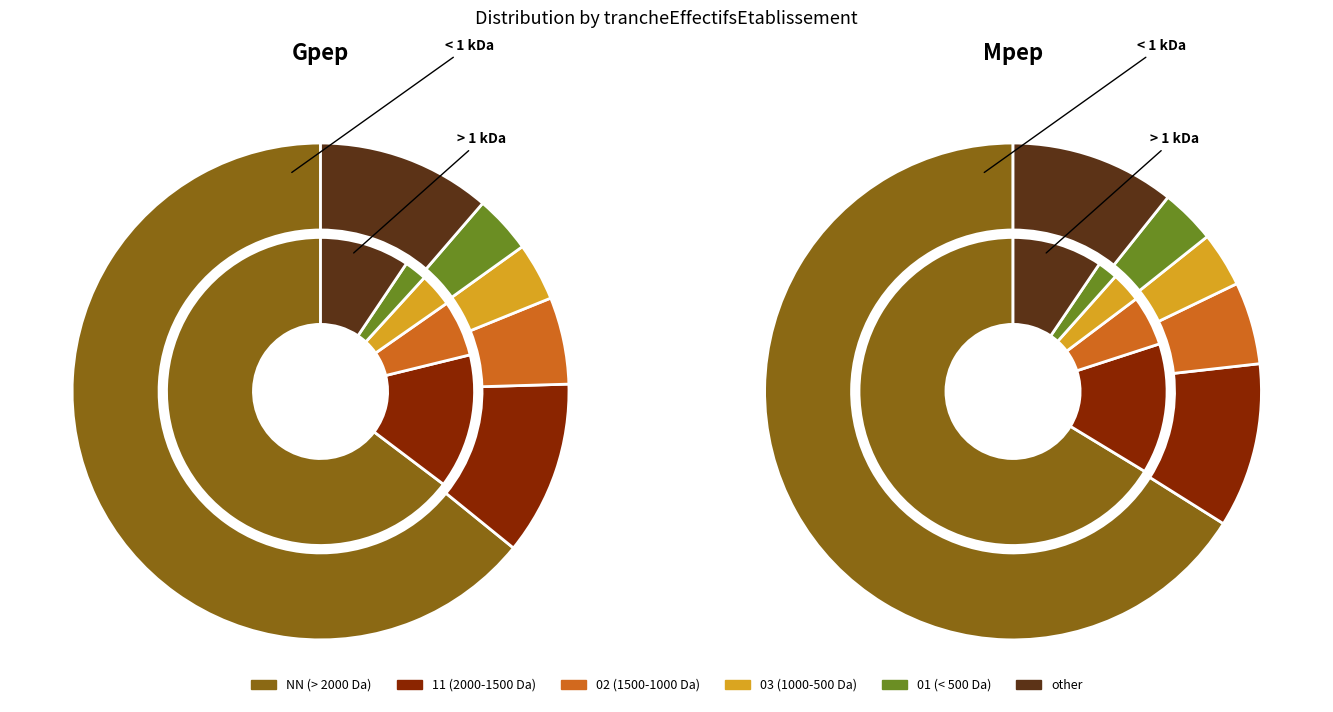

Combined, do 11 and other account for over 50%?

No